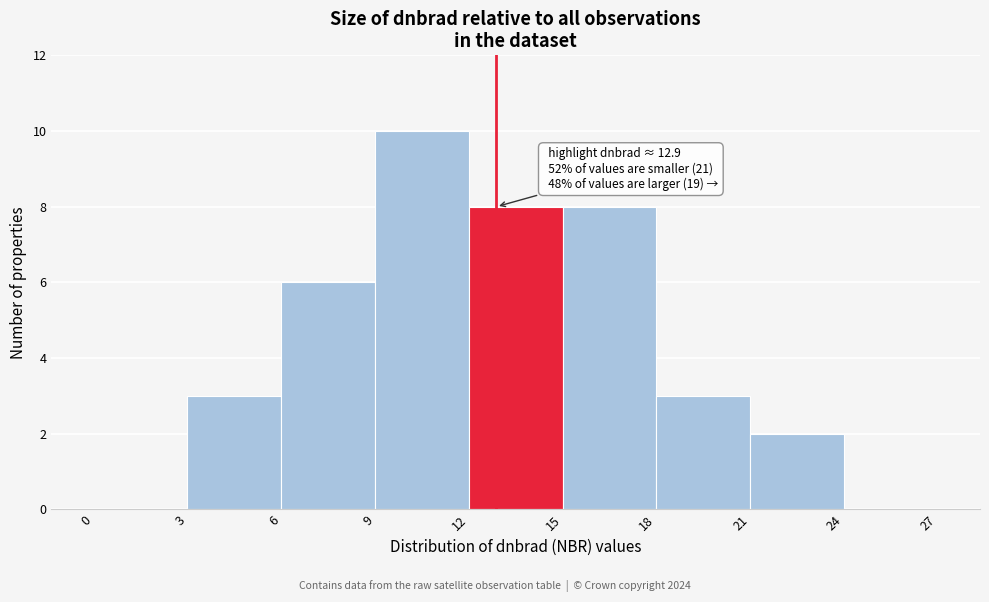

Over which range of the x-axis is the bar tallest?

9 to 12